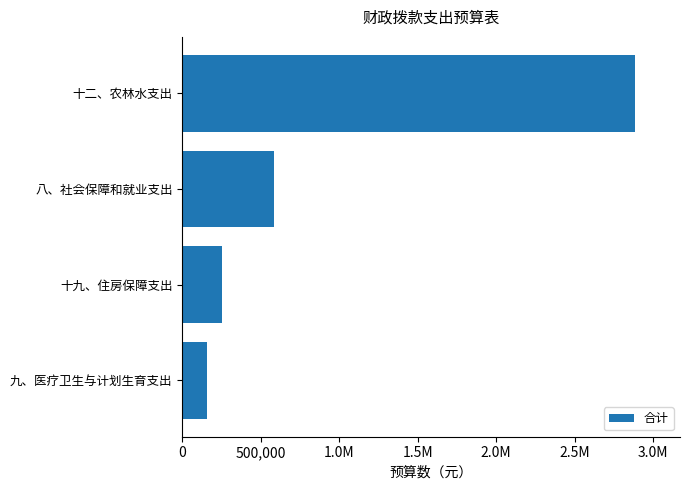

Are the bars horizontal?

Yes